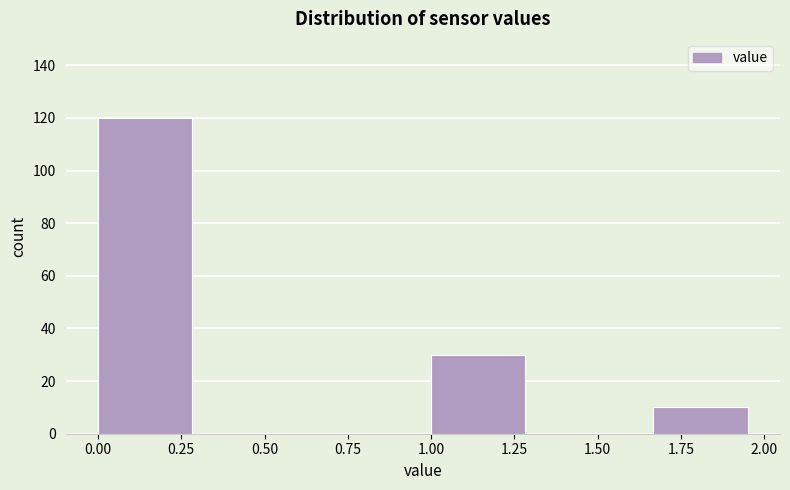

What is the height of the bar covering 1.65 to 2.00 on the x-axis? Neither the bar edges nor the heights are printed on the chart, so give them approximately, as read against the axes.

10